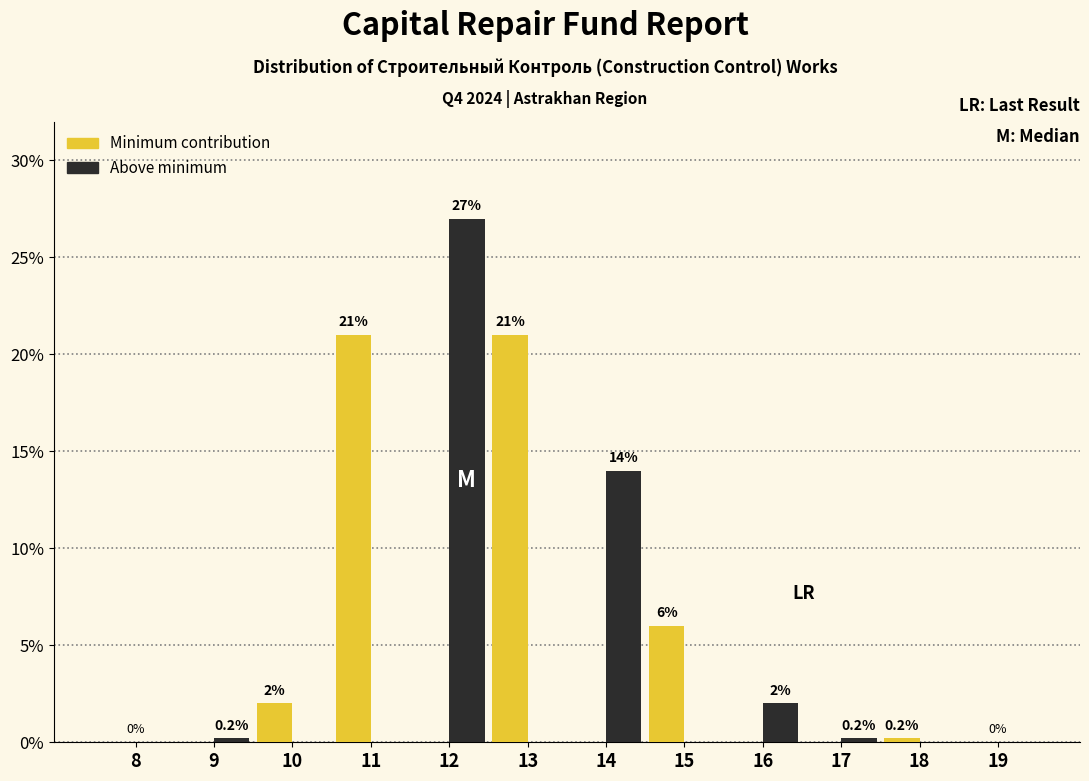

Reading right to left, transcribe all the data shown in this chart.

Minimum contribution: 19=0.0	18=0.2	17=0.0	16=0.0	15=6.0	14=0.0	13=21.0	12=0.0	11=21.0	10=2.0	9=0.0	8=0.0
Above minimum: 19=0.0	18=0.0	17=0.2	16=2.0	15=0.0	14=14.0	13=0.0	12=27.0	11=0.0	10=0.0	9=0.2	8=0.0